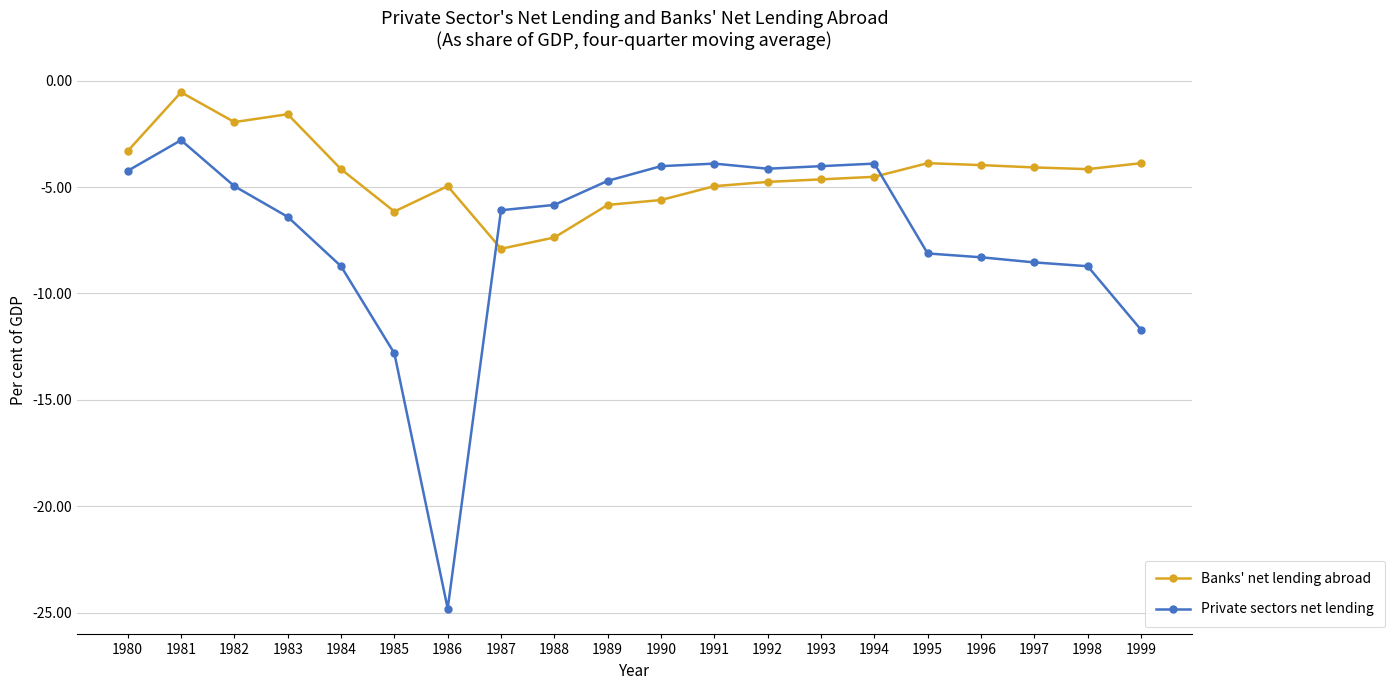

Does the chart display data point markers on the line(s)?

Yes